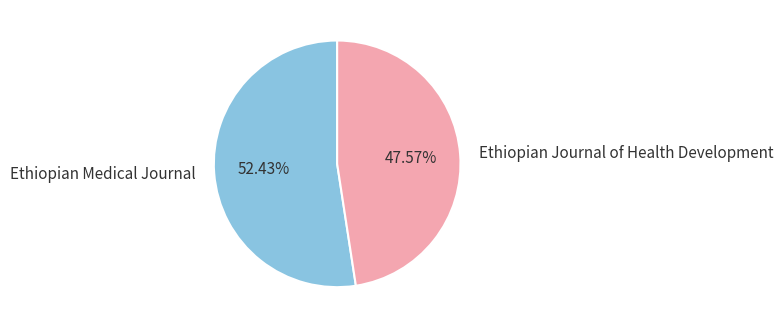

Which has a higher value, Ethiopian Medical Journal or Ethiopian Journal of Health Development?

Ethiopian Medical Journal